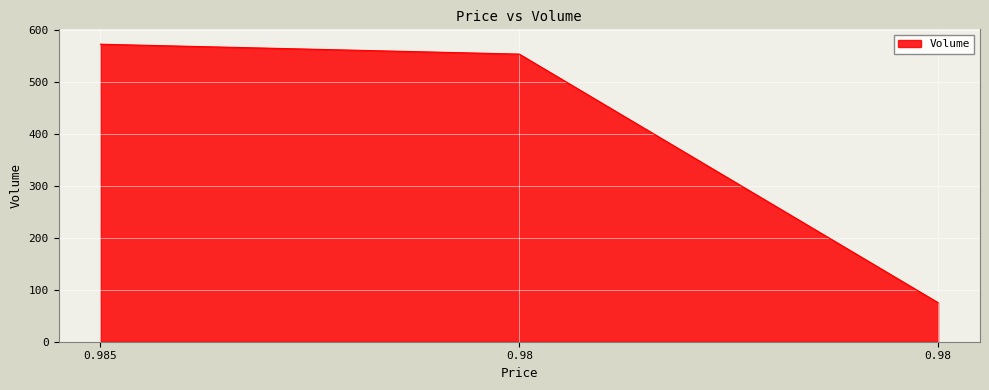

Is this an area chart (filled region under the line)?

Yes